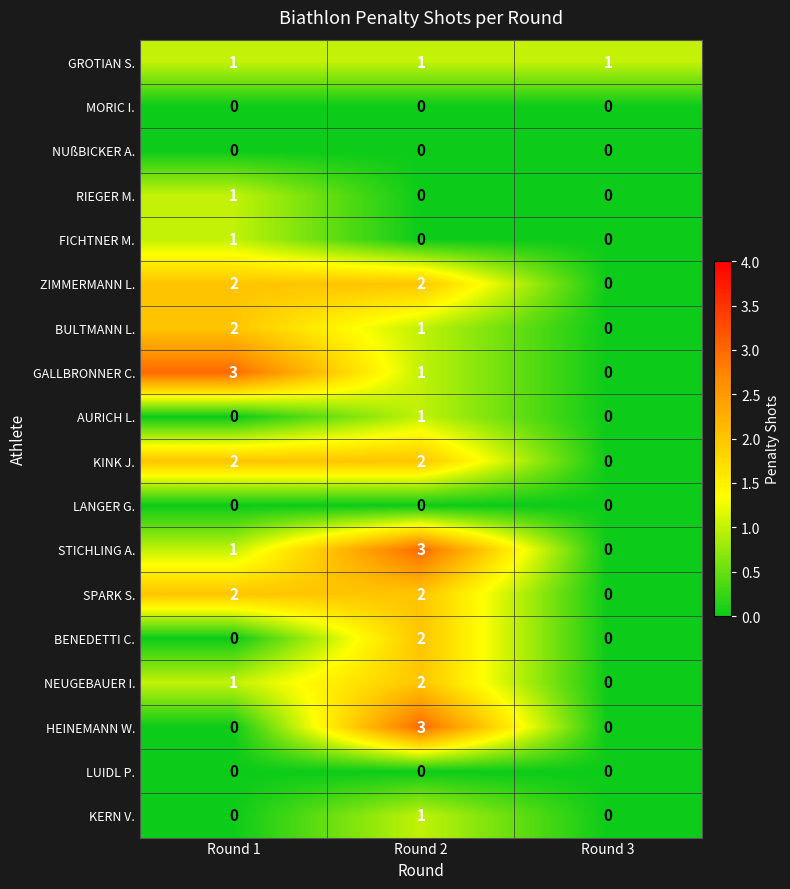

What is the difference between the maximum and minimum values in the STICHLING A. series?

3